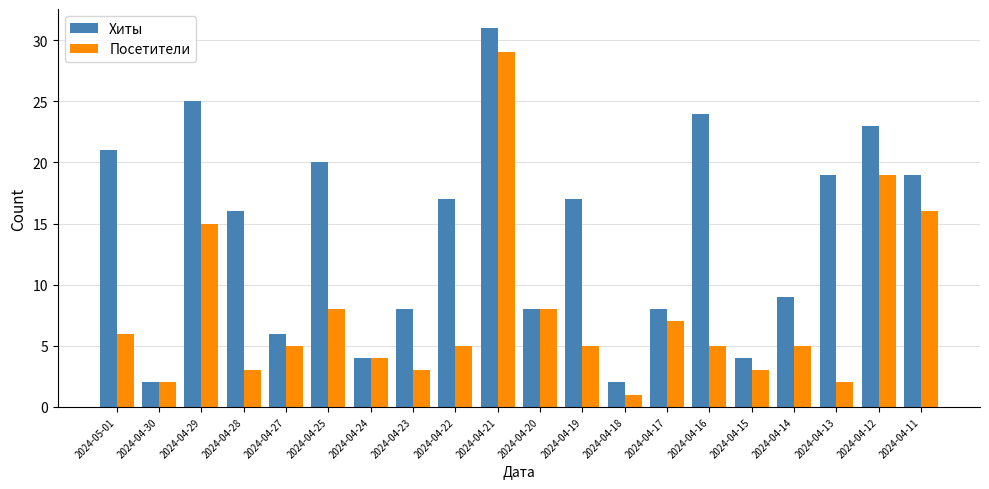

Where is Хиты nearest to the value 16?

2024-04-28